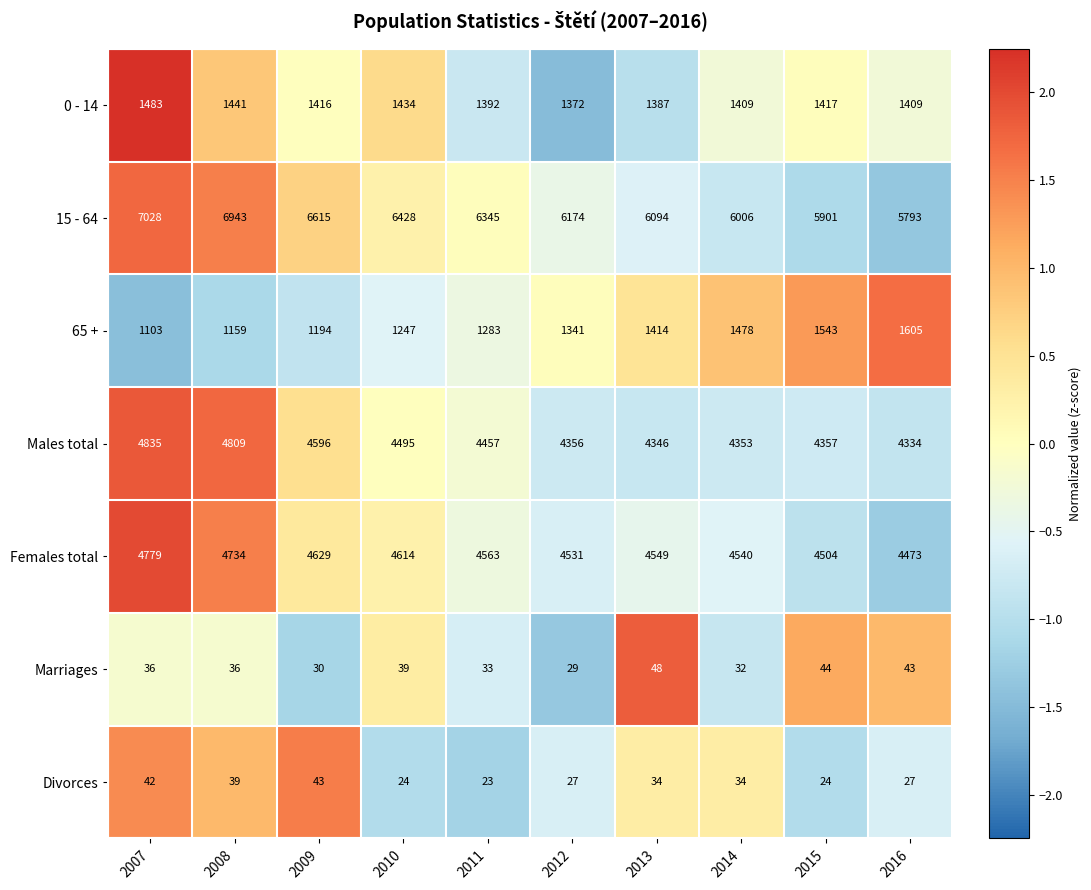

At 2007, list the series in order from smallest to largest.

Marriages, Divorces, 65 +, 0 - 14, Females total, Males total, 15 - 64